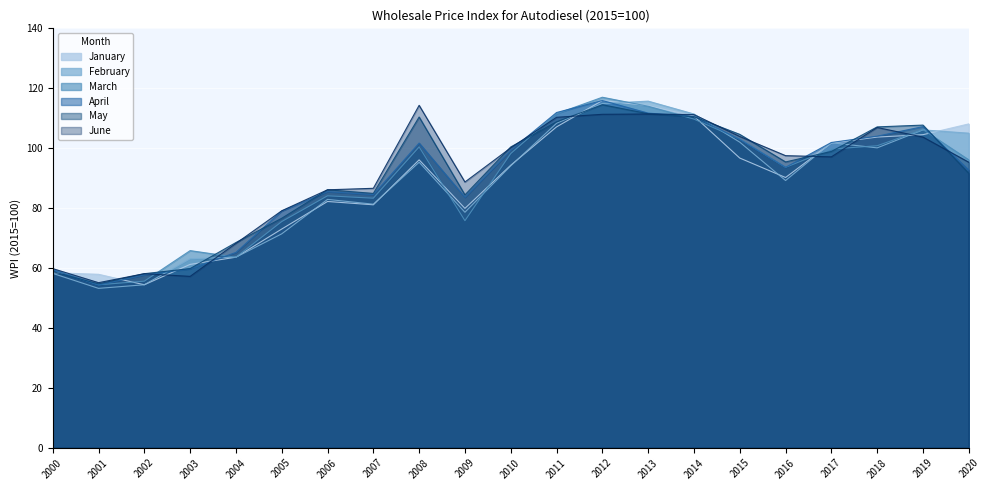

How many interior local valleys does the March series have?

5